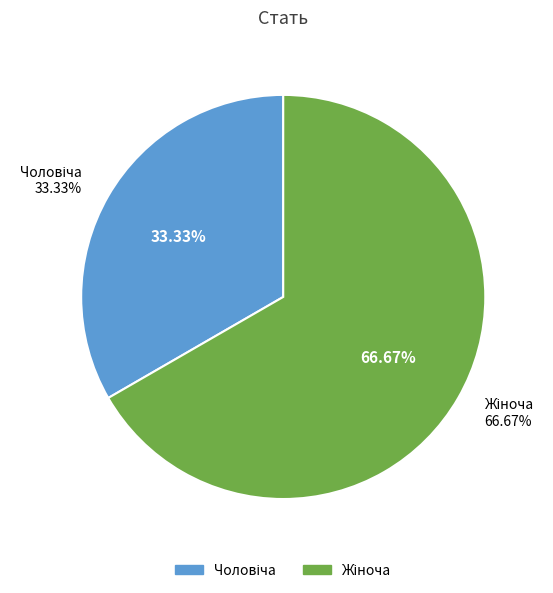

To the nearest percent, what percentage of the pie is Жіноча?

67%